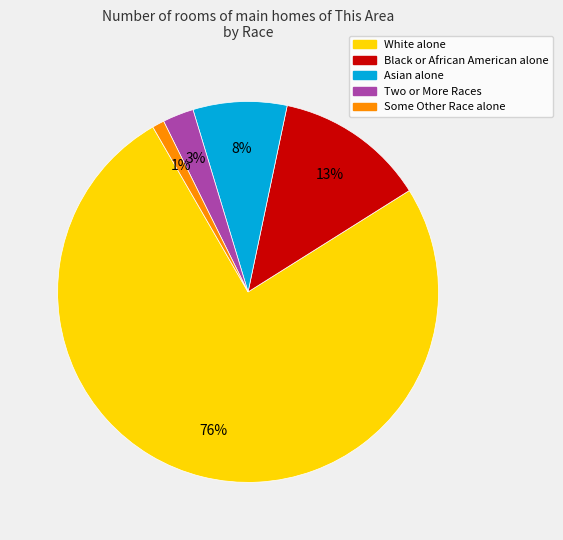

To the nearest percent, what is the difference between the Two or More Races and Asian alone slice percentages?

5%